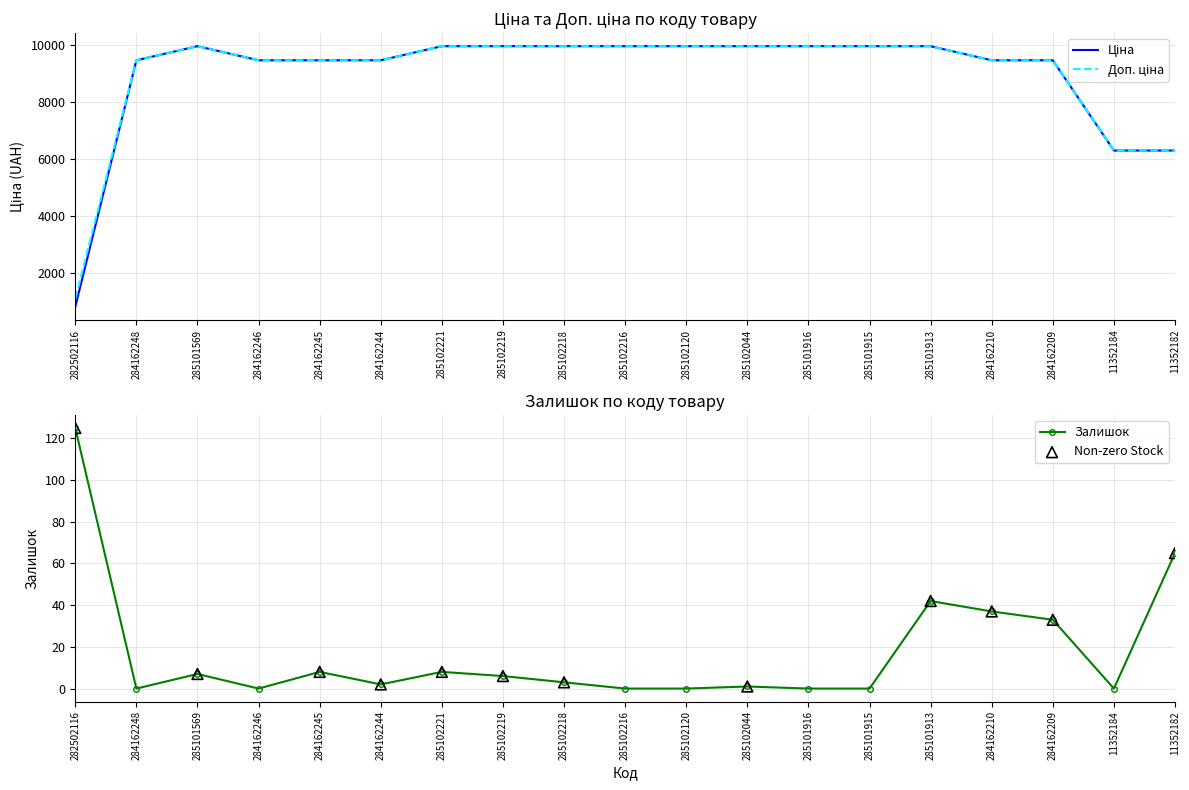

At which category is the sum across all series the highest?

285101913